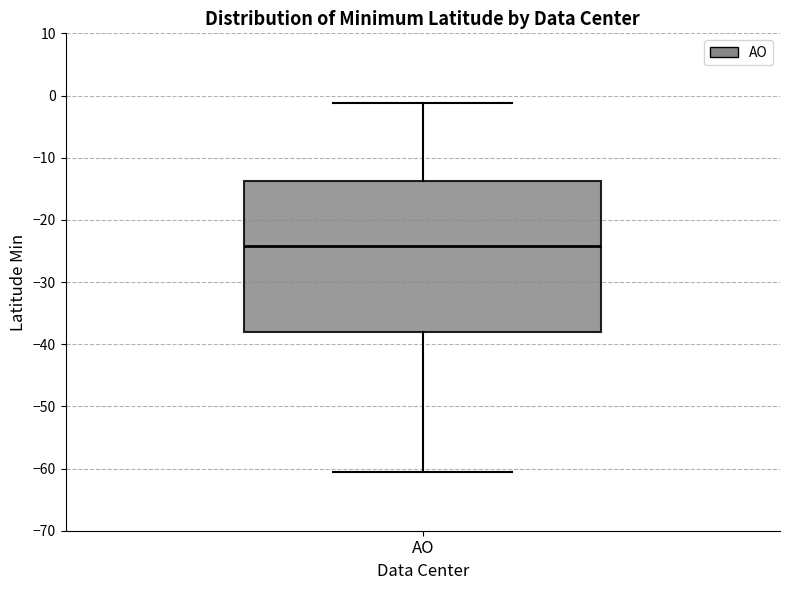

Read this box plot against the y-axis: the position of the median line, the range covered by the box, and the ends of both whiskers. The values are not printed on the chart, so give them approximately, as read against the axis.

median -24, box -38 to -14, whiskers -60 to -1